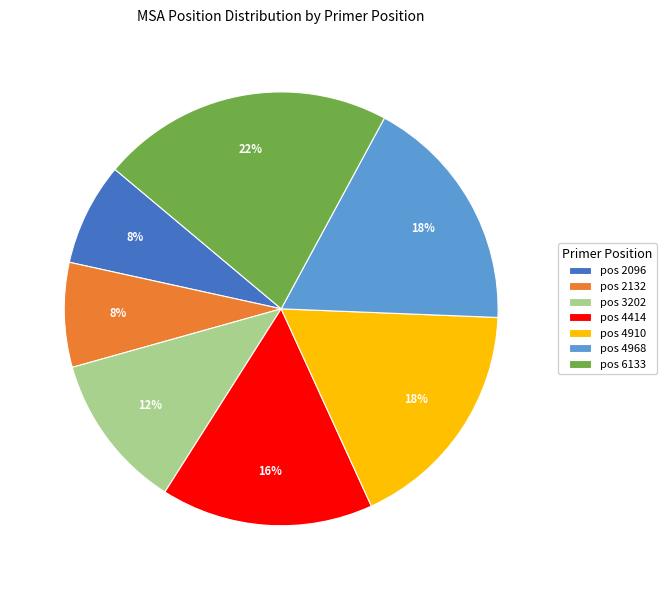

How many slices are in this pie chart?

7